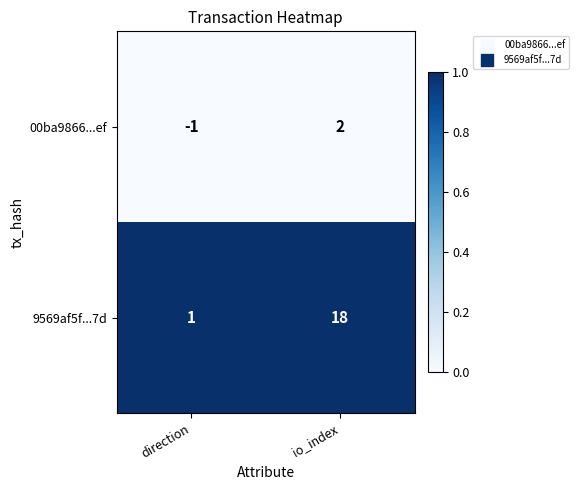

At which label is 00ba9866...ef closest to 0?

direction